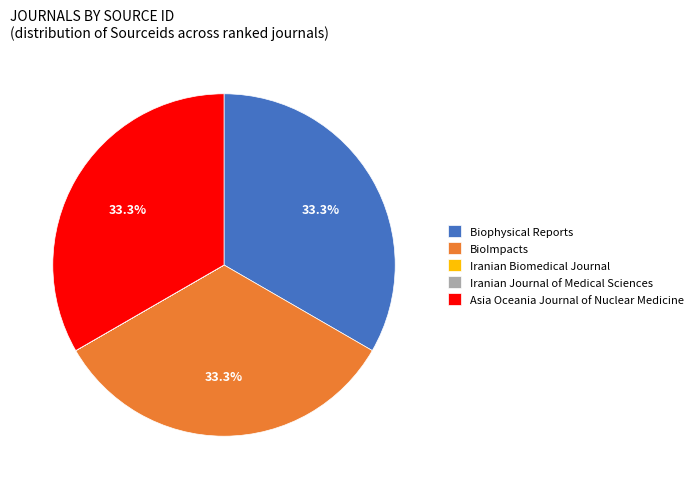

Approximately how many times larger is the value at Biophysical Reports compared to Asia Oceania Journal of Nuclear Medicine?

1.0